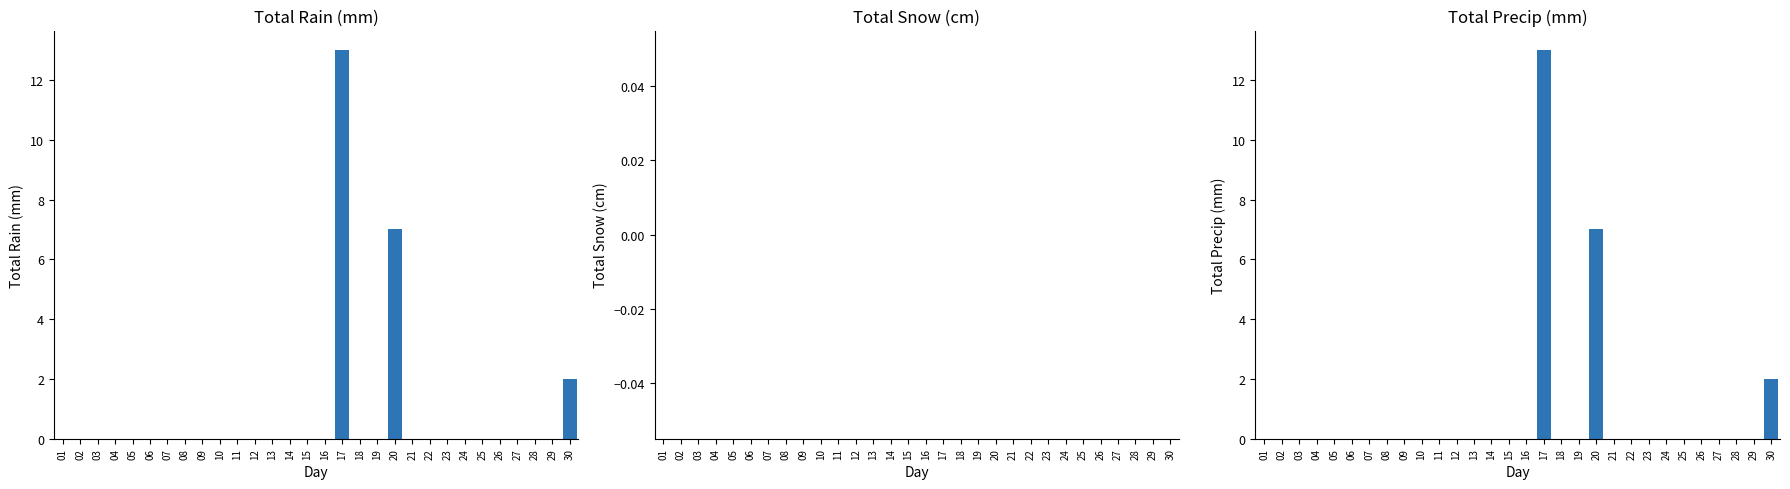

At 09, list the series in order from smallest to largest.

Total Rain (mm), Total Snow (cm), Total Precip (mm)